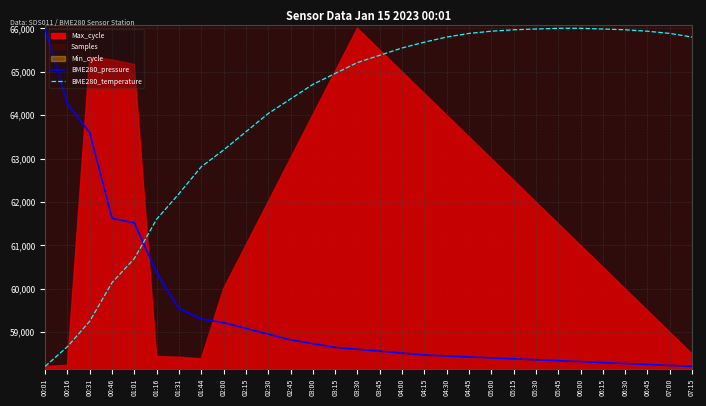

The BME280_pressure series shows 87121.5 at 05:00. True or false?

False